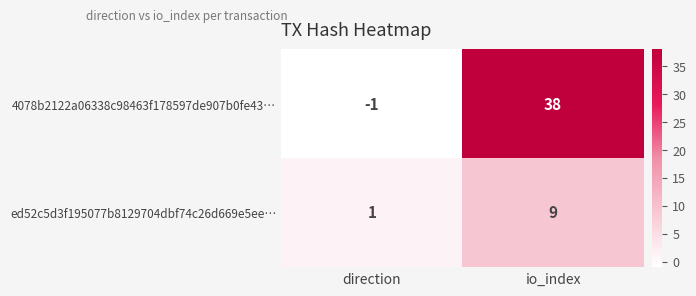

Which series has the largest total across all categories?

4078b2122a06338c98463f178597de907b0fe43…